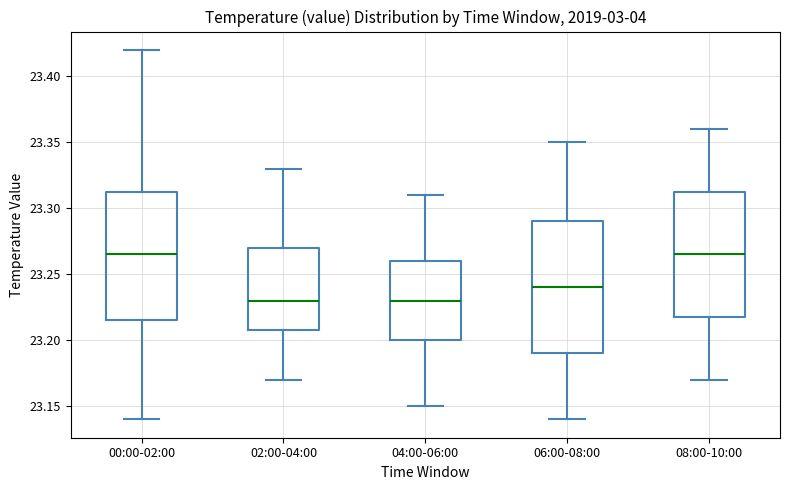

Reading left to right, transcribe this box plot: for each box, give where its median line is, the range the box spans, and where its two whiskers end, as read against the y-axis. The values are not printed on the chart, so give them approximately, as read against the axis.

00:00-02:00: median 23.265, box 23.215 to 23.315, whiskers 23.140 to 23.420
02:00-04:00: median 23.230, box 23.210 to 23.270, whiskers 23.170 to 23.330
04:00-06:00: median 23.230, box 23.200 to 23.260, whiskers 23.150 to 23.310
06:00-08:00: median 23.240, box 23.190 to 23.290, whiskers 23.140 to 23.350
08:00-10:00: median 23.265, box 23.220 to 23.315, whiskers 23.170 to 23.360